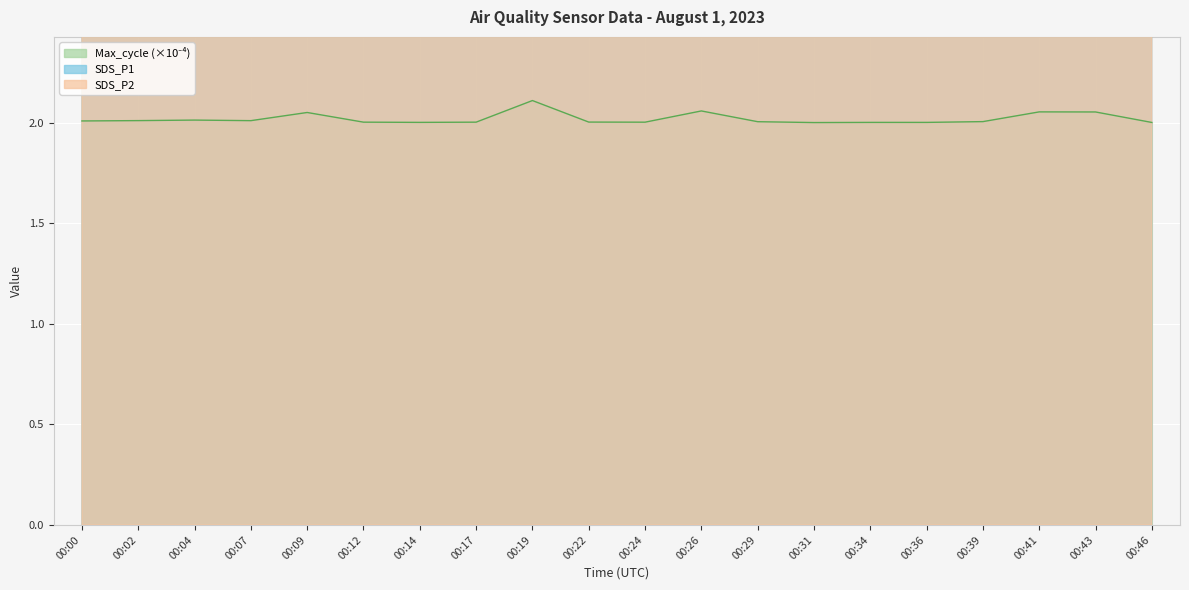

Does the chart display data point markers on the line(s)?

No